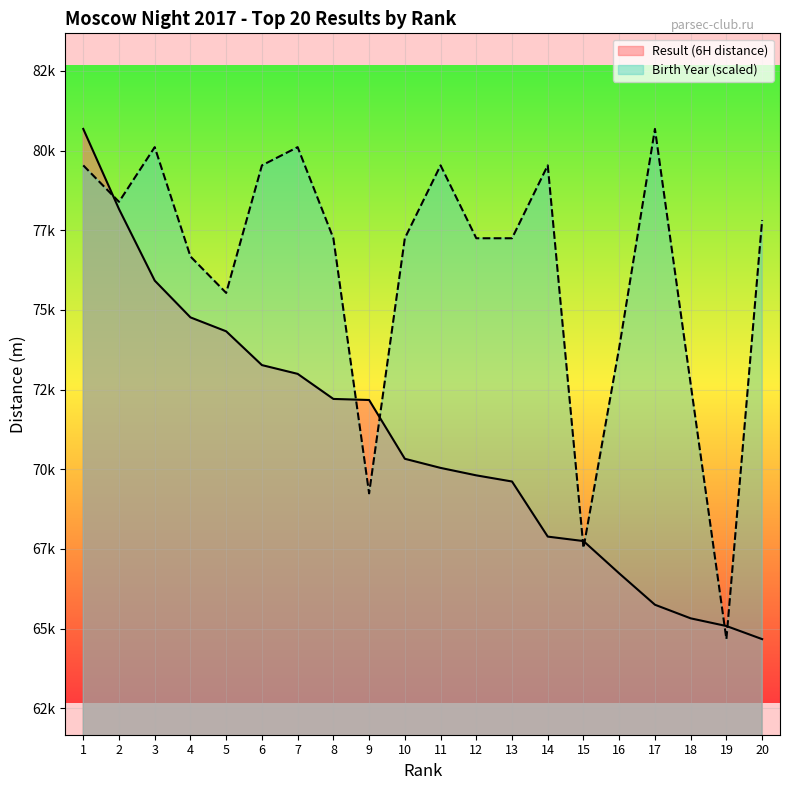

List the labels in order of value, largest first.

1, 2, 3, 4, 5, 6, 7, 8, 9, 10, 11, 12, 13, 14, 15, 16, 17, 18, 19, 20